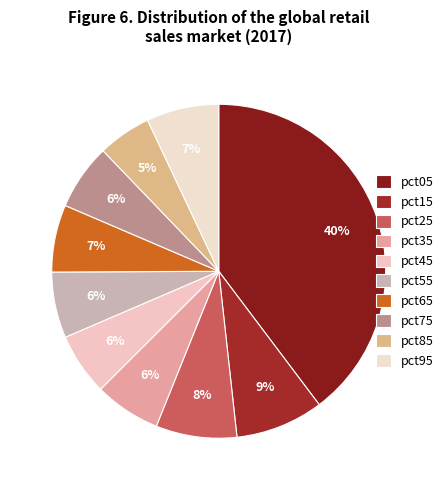

Rank the categories by value from lowest to highest.

pct85, pct45, pct75, pct55, pct35, pct65, pct95, pct25, pct15, pct05